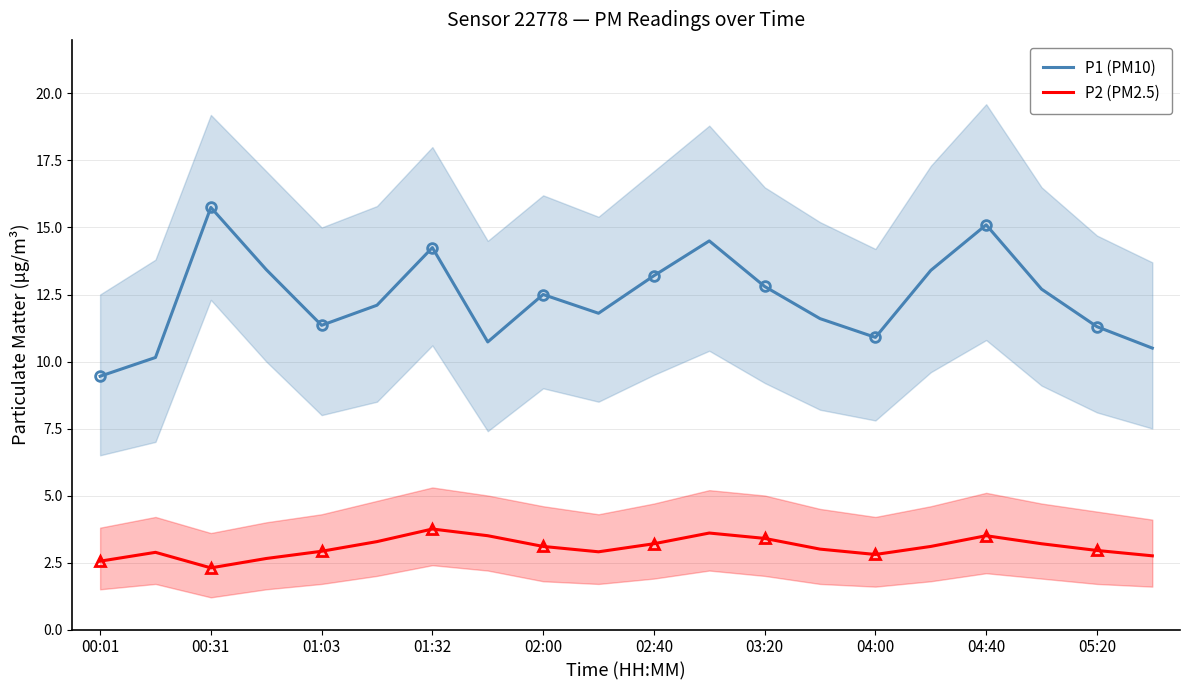

Read the P2 (PM2.5) value at 04:40.

3.5